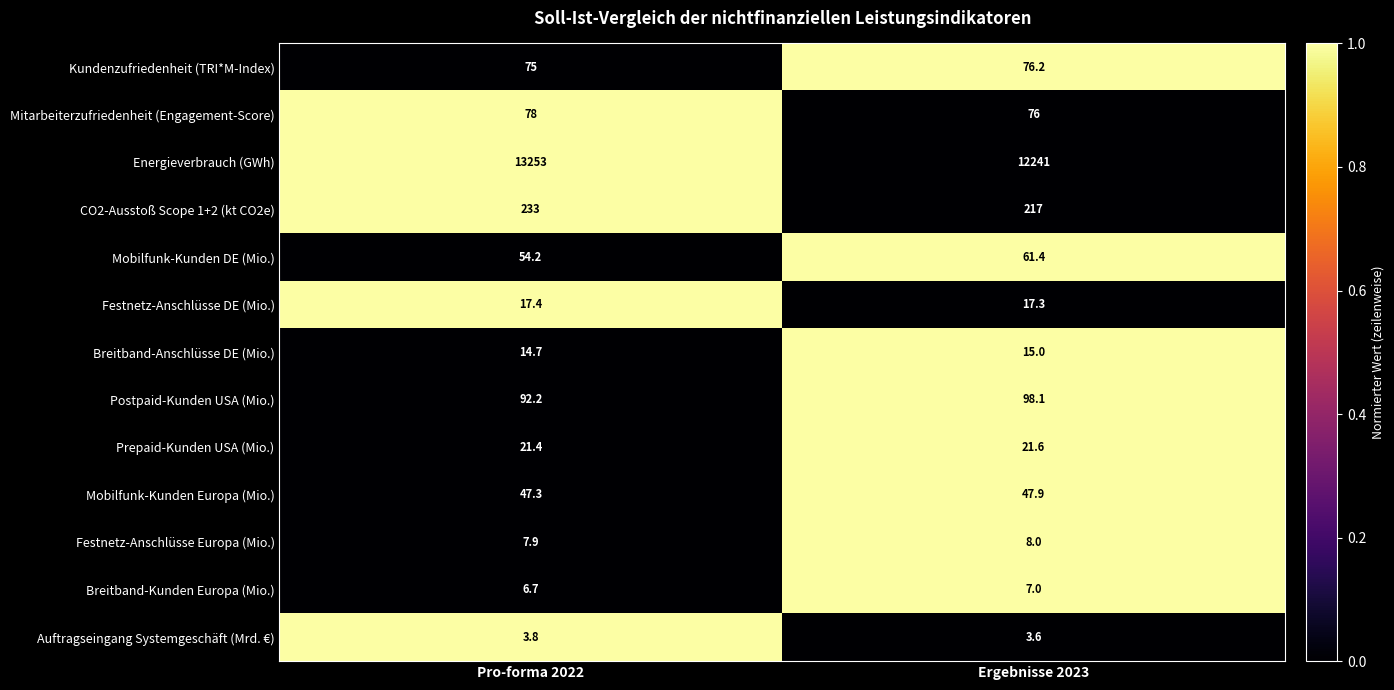

Where is Kundenzufriedenheit (TRI*M-Index) nearest to the value 75?

Pro-forma 2022